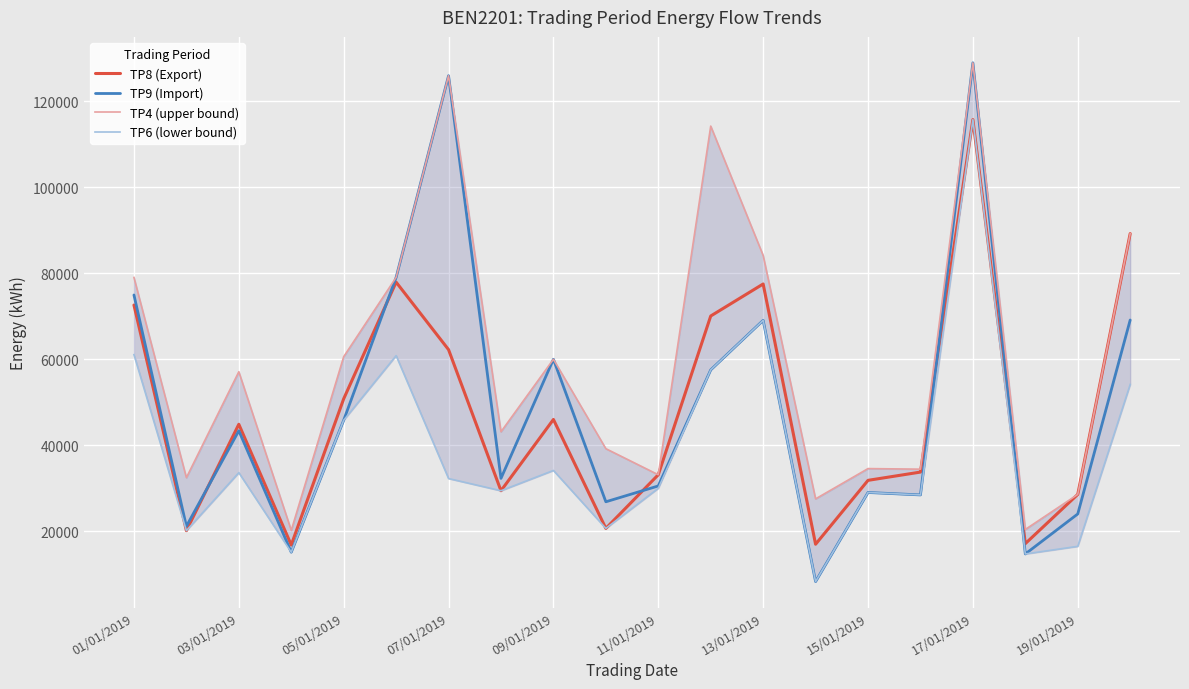

What is the approximate value of TP8 (Export) at 07/01/2019?

62247